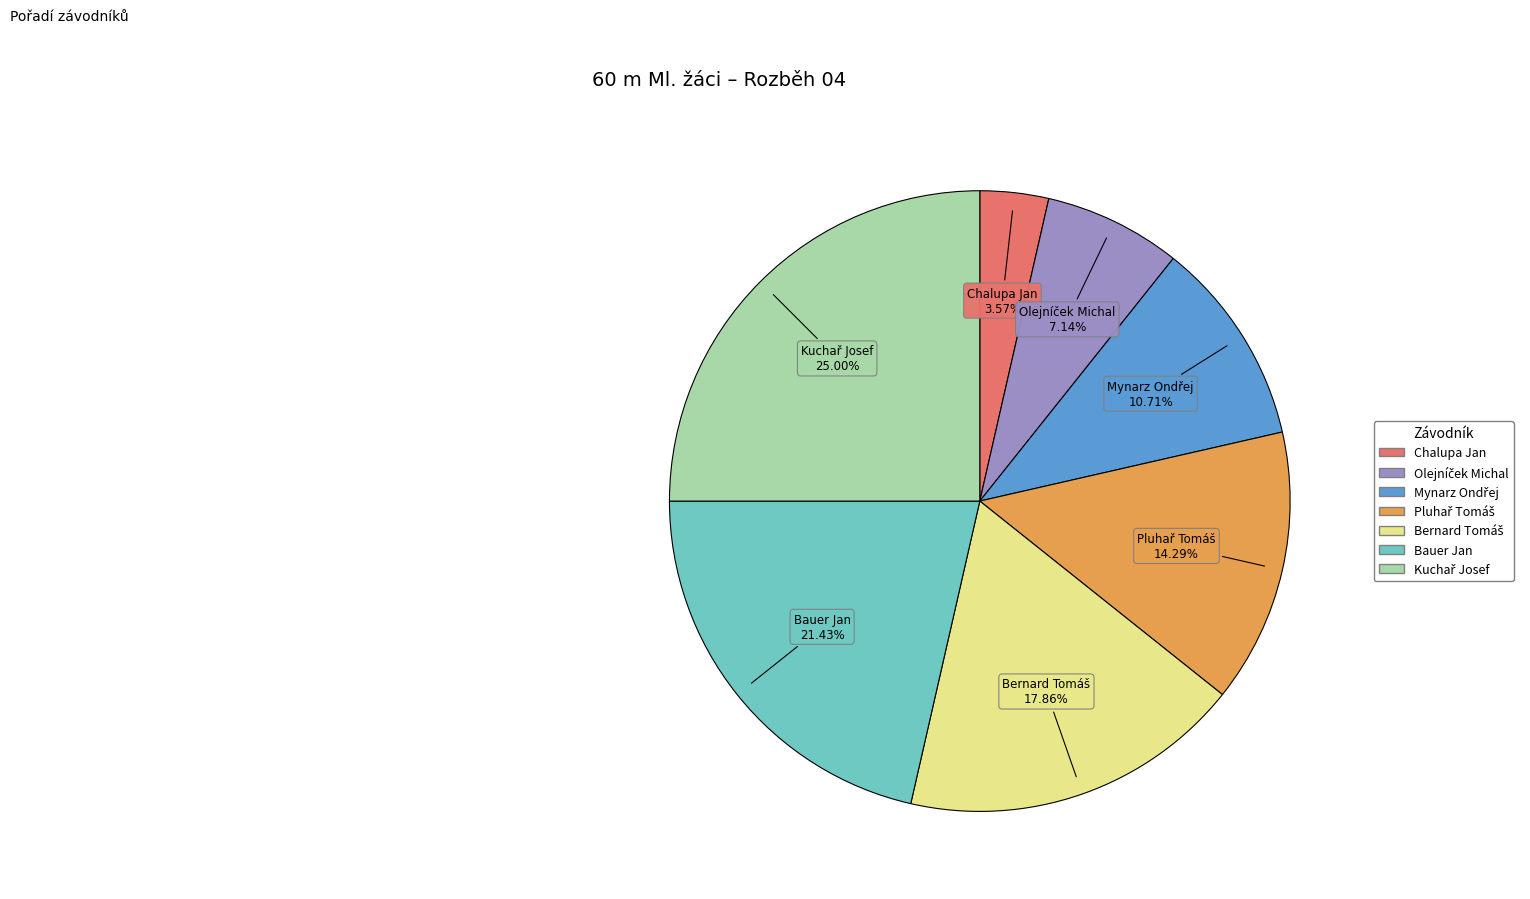

Does any single category account for the majority?

No